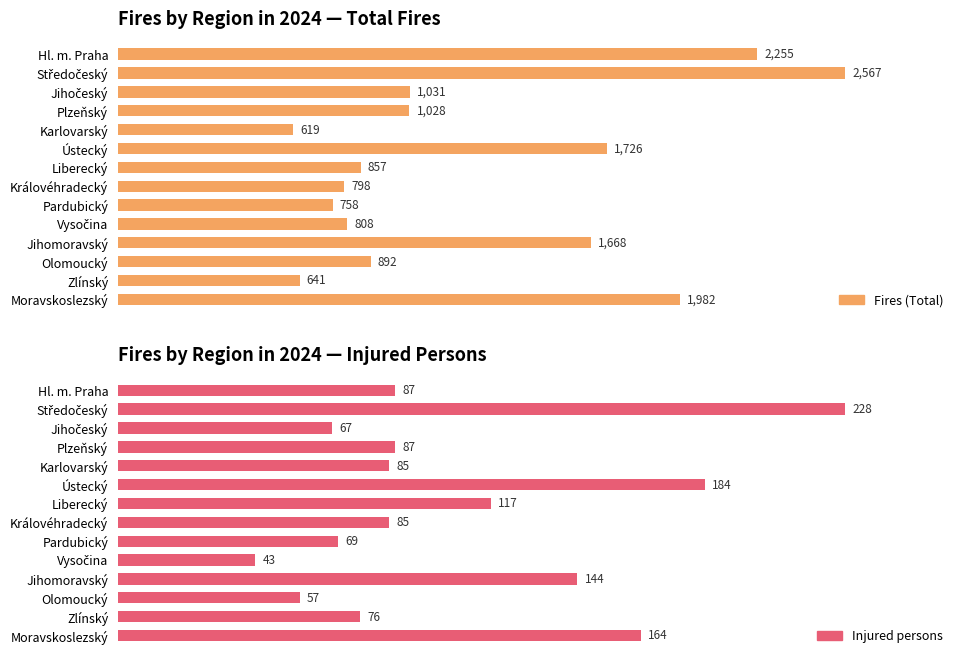

How many bars are there in total?

28